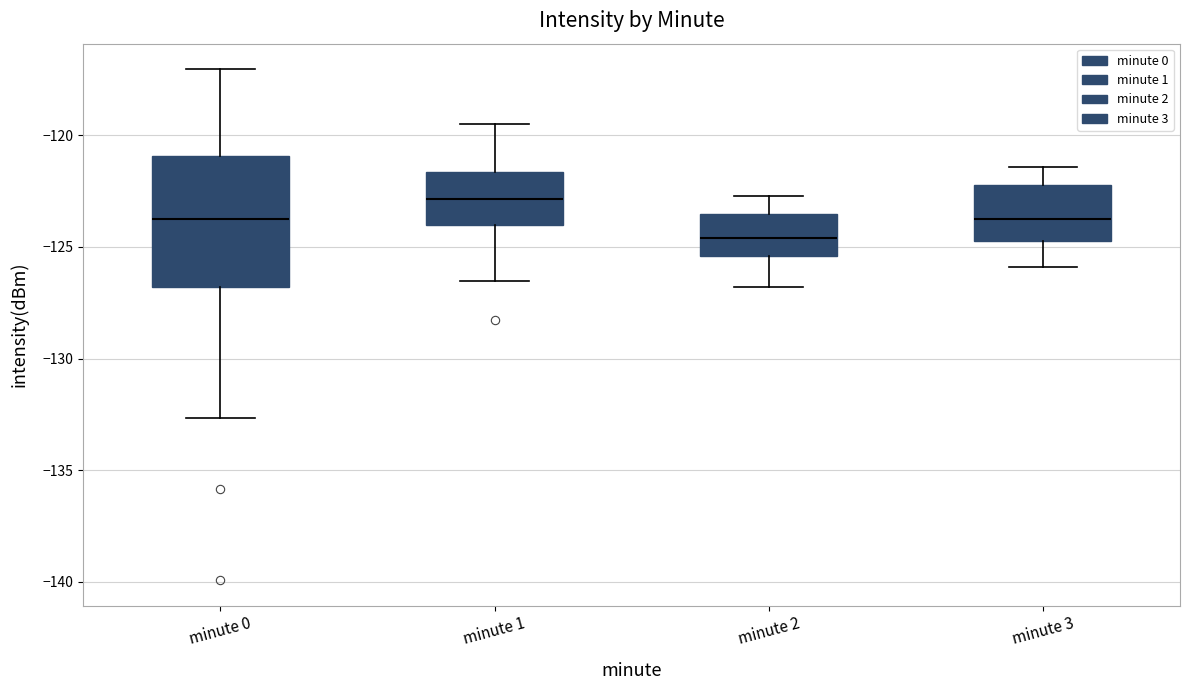

Reading left to right, read every box against the y-axis: the position of its median line, the range the box covers, and the ends of its whiskers. The values are not printed on the chart, so give them approximately, as read against the axis.

minute 0: median -123.5, box -127.0 to -121.0, whiskers -132.5 to -117.0
minute 1: median -123.0, box -124.0 to -121.5, whiskers -126.5 to -119.5
minute 2: median -124.5, box -125.5 to -123.5, whiskers -127.0 to -122.5
minute 3: median -123.5, box -124.5 to -122.0, whiskers -126.0 to -121.5